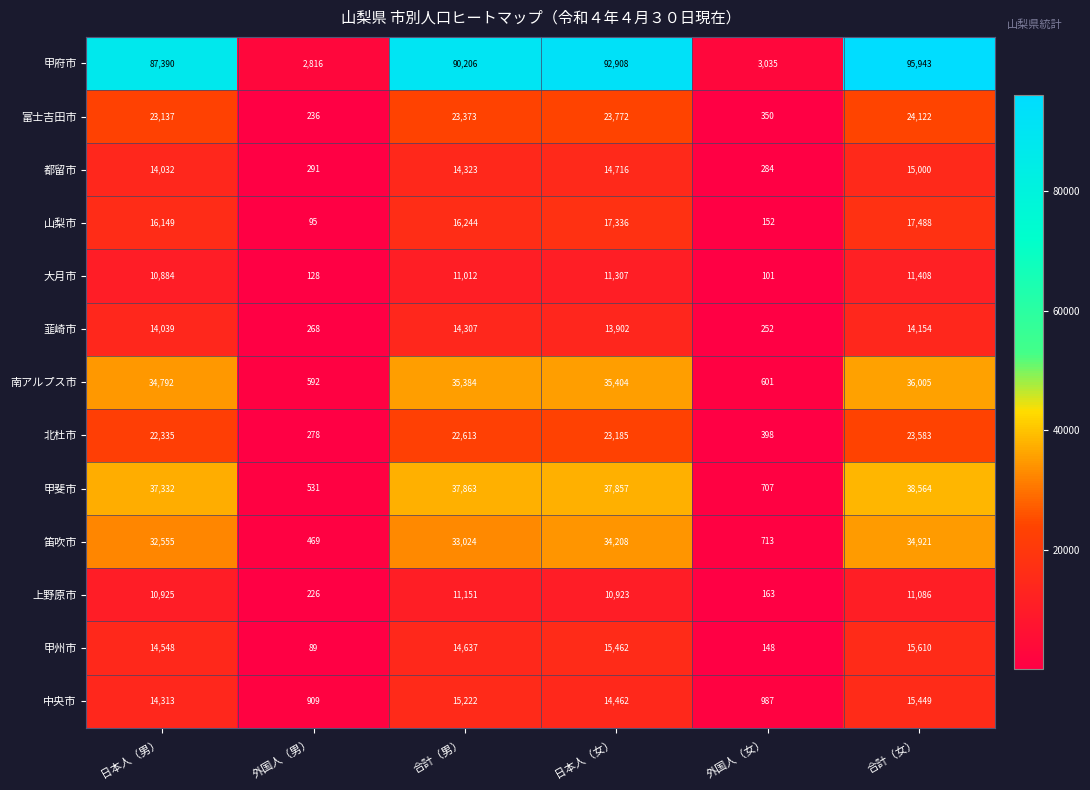

The value of 上野原市 at 合計（男） is 11151. True or false?

True